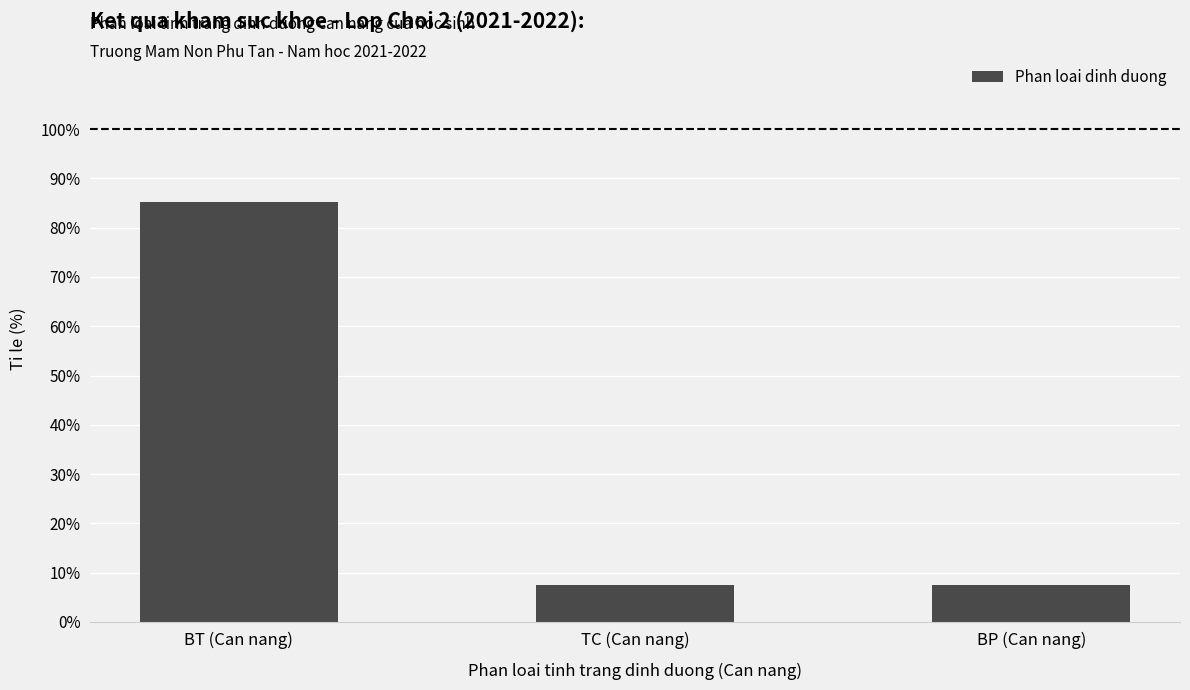

Reading left to right, what are all the values shown in this chart?

BT (Can nang)=85.2	TC (Can nang)=7.4	BP (Can nang)=7.4